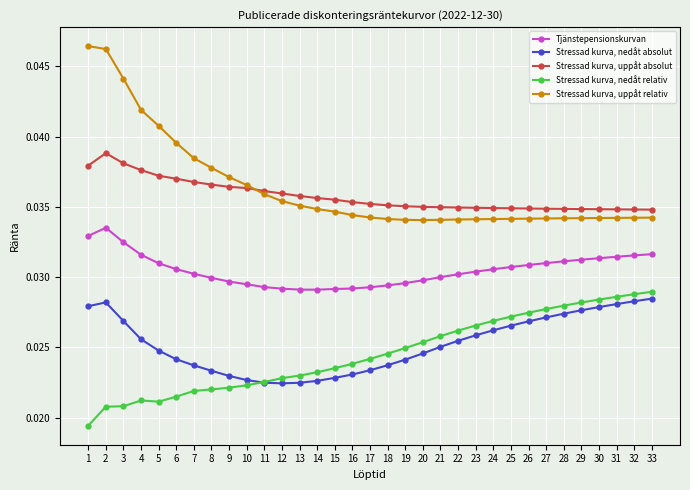

True or false: Stressad kurva, nedåt absolut and Stressad kurva, uppåt relativ intersect in this chart.

False